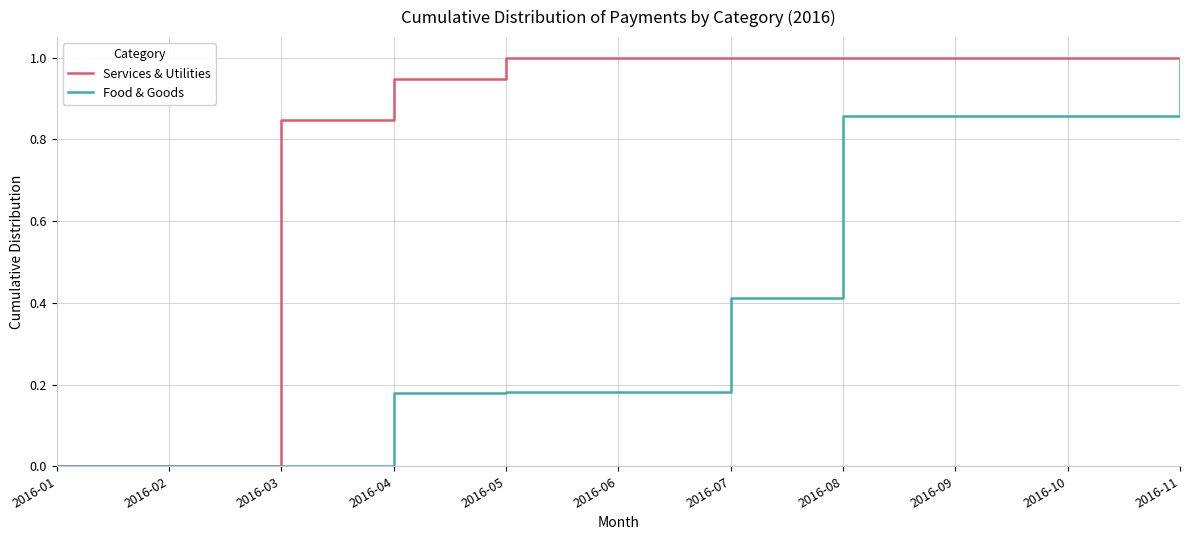

Rank the series by their average value, from highest to lowest.

Services & Utilities, Food & Goods